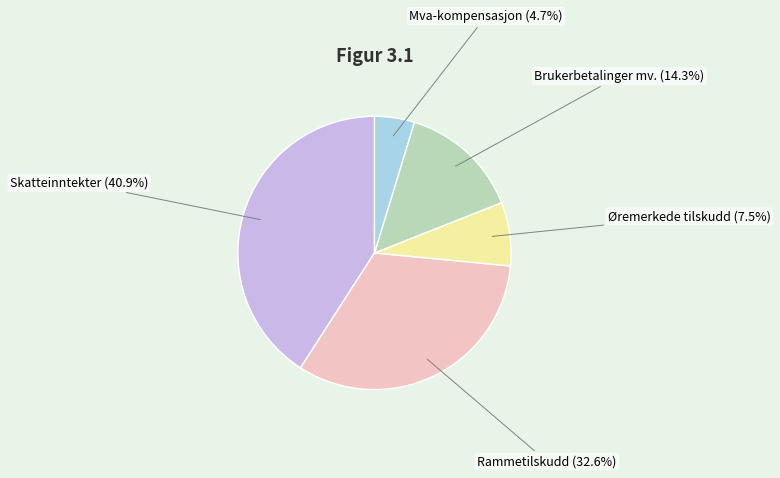

Rank the categories by value from highest to lowest.

Skatteinntekter, Rammetilskudd, Brukerbetalinger mv., Øremerkede tilskudd, Mva-kompensasjon